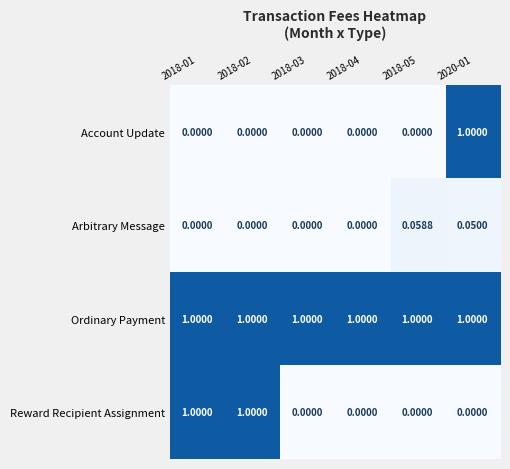

Between 2018-02 and 2018-03, which series saw the biggest shift?

Reward Recipient Assignment